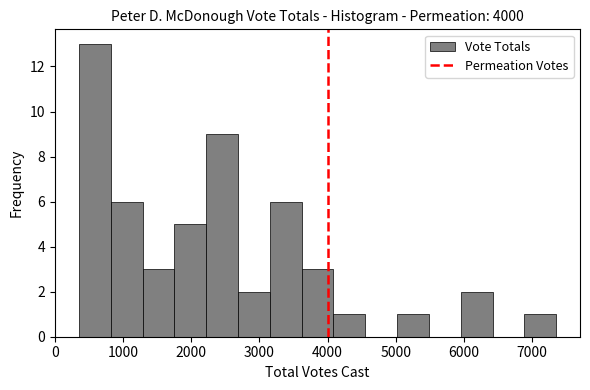

Which range on the x-axis has the tallest bar?

400 to 800